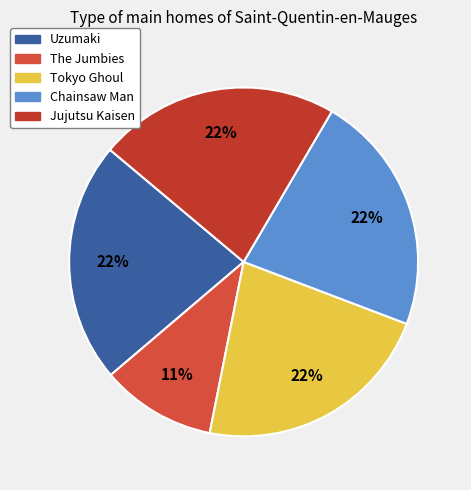

How many segments does this pie chart have?

5